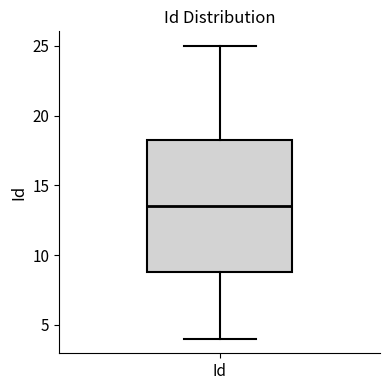

Transcribe this box plot: give where the median line is, the range the box spans, and where the two whiskers end, as read against the y-axis. The values are not printed on the chart, so give them approximately, as read against the axis.

median 13.5, box 9.0 to 18.5, whiskers 4.0 to 25.0